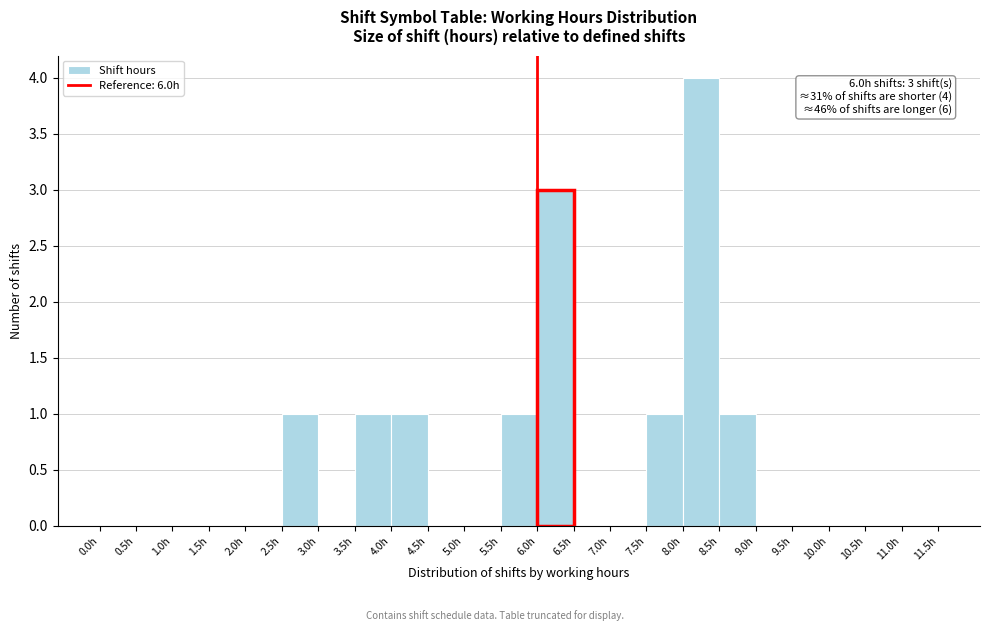

Which range on the x-axis has the tallest bar?

8.0 to 8.5